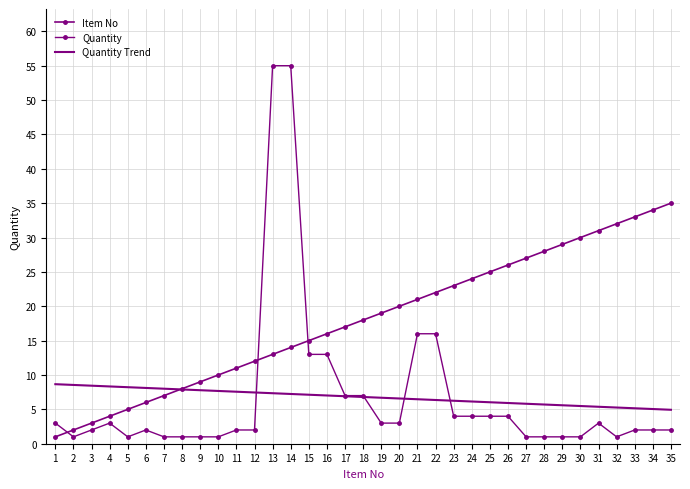

Reading left to right, transcribe all the data shown in this chart.

Item No: 1=1.0	2=2.0	3=3.0	4=4.0	5=5.0	6=6.0	7=7.0	8=8.0	9=9.0	10=10.0	11=11.0	12=12.0	13=13.0	14=14.0	15=15.0	16=16.0	17=17.0	18=18.0	19=19.0	20=20.0	21=21.0	22=22.0	23=23.0	24=24.0	25=25.0	26=26.0	27=27.0	28=28.0	29=29.0	30=30.0	31=31.0	32=32.0	33=33.0	34=34.0	35=35.0
Quantity: 1=3.0	2=1.0	3=2.0	4=3.0	5=1.0	6=2.0	7=1.0	8=1.0	9=1.0	10=1.0	11=2.0	12=2.0	13=55.0	14=55.0	15=13.0	16=13.0	17=7.0	18=7.0	19=3.0	20=3.0	21=16.0	22=16.0	23=4.0	24=4.0	25=4.0	26=4.0	27=1.0	28=1.0	29=1.0	30=1.0	31=3.0	32=1.0	33=2.0	34=2.0	35=2.0
Quantity Trend: 1=8.7	2=8.6	3=8.4	4=8.3	5=8.2	6=8.1	7=8.0	8=7.9	9=7.8	10=7.7	11=7.6	12=7.5	13=7.3	14=7.2	15=7.1	16=7.0	17=6.9	18=6.8	19=6.7	20=6.6	21=6.5	22=6.4	23=6.3	24=6.1	25=6.0	26=5.9	27=5.8	28=5.7	29=5.6	30=5.5	31=5.4	32=5.3	33=5.2	34=5.0	35=4.9